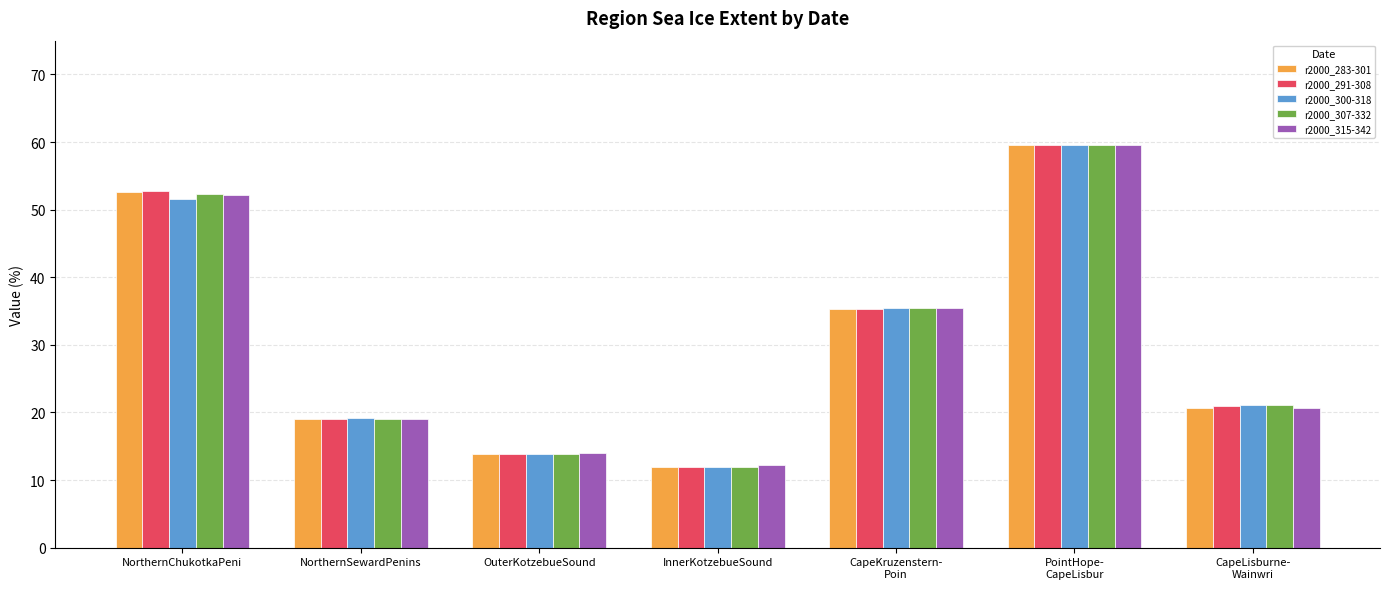

Reading right to left, extract all data points from this chart.

r2000_283-301: 20.7	59.6	35.3	11.9	13.8	19.0	52.6
r2000_291-308: 21.0	59.6	35.3	11.9	13.8	19.0	52.8
r2000_300-318: 21.1	59.6	35.4	11.9	13.8	19.2	51.6
r2000_307-332: 21.1	59.6	35.5	11.9	13.8	19.1	52.3
r2000_315-342: 20.6	59.6	35.5	12.3	14.0	19.0	52.2